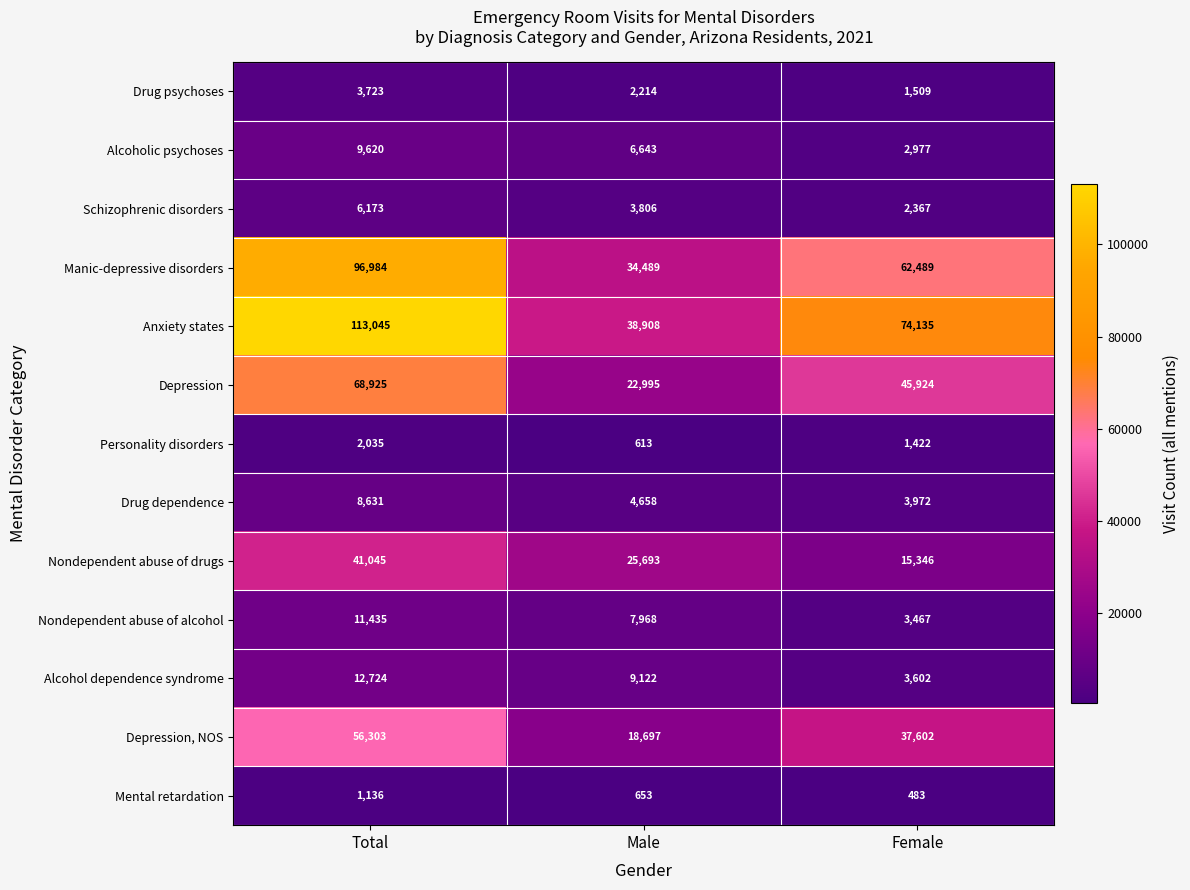

What is the spread (max minus min) of values at Male?

38295